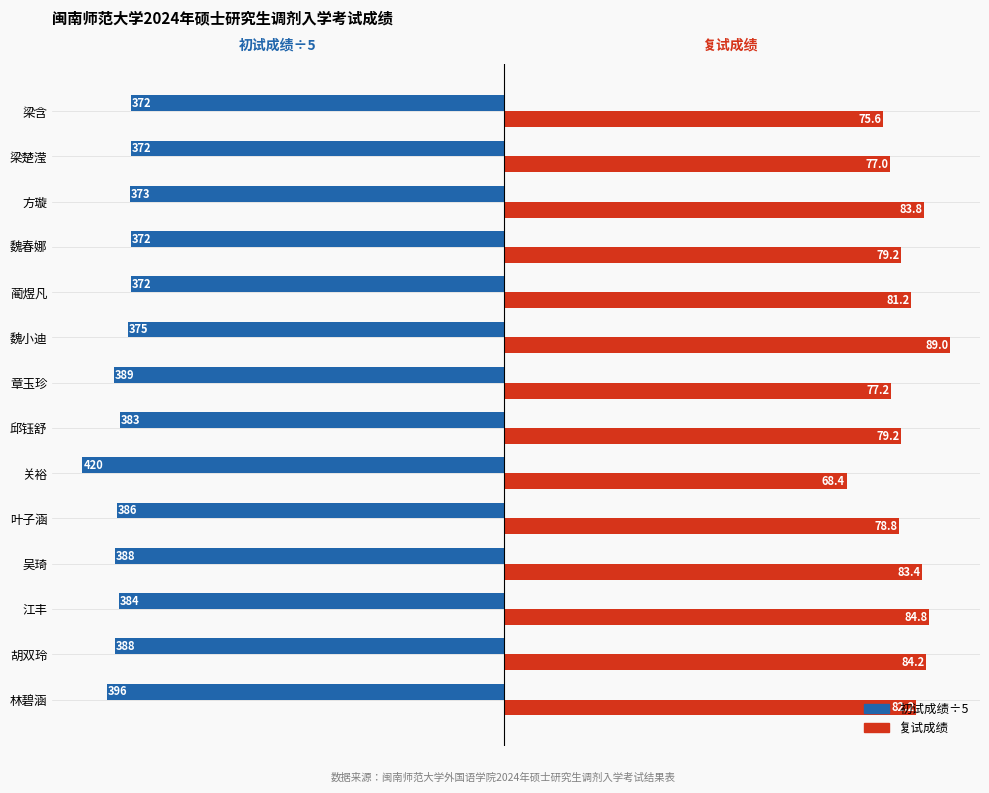

Which series has the largest range (max minus min)?

复试成绩